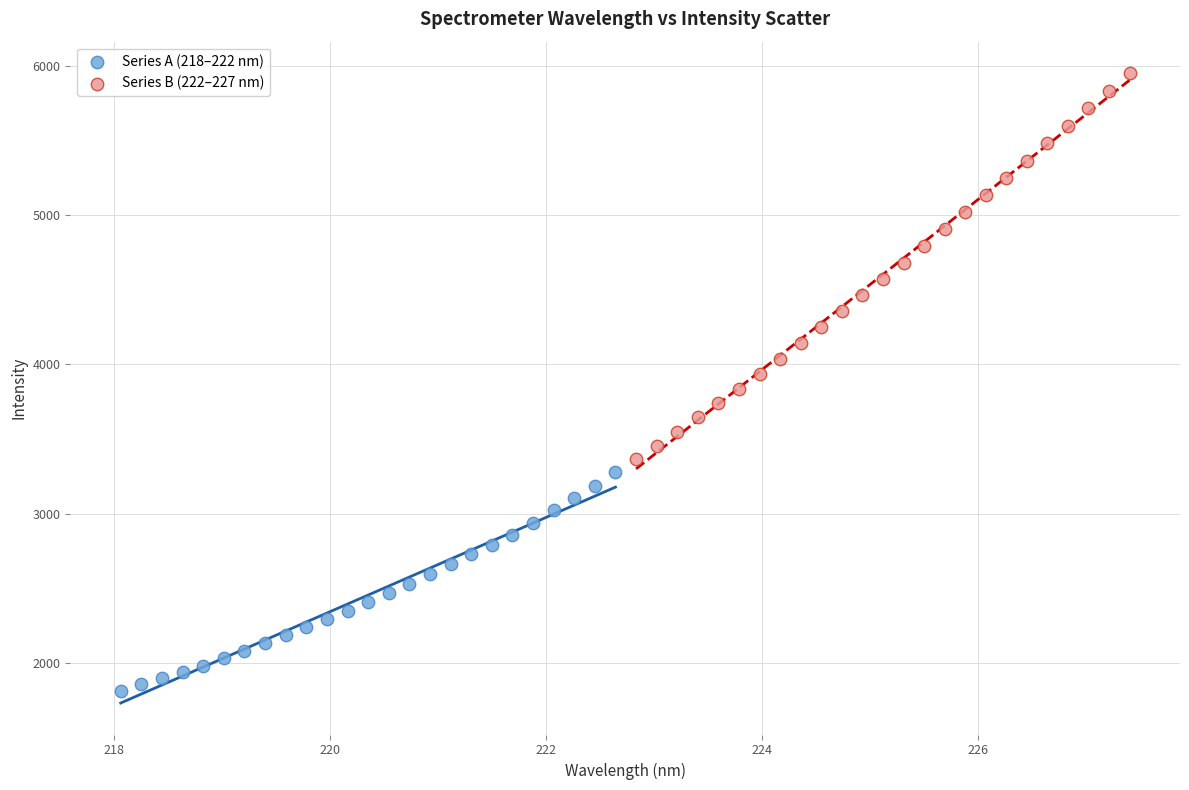

Which series reaches the maximum Y coordinate?

Series B (222–227 nm)